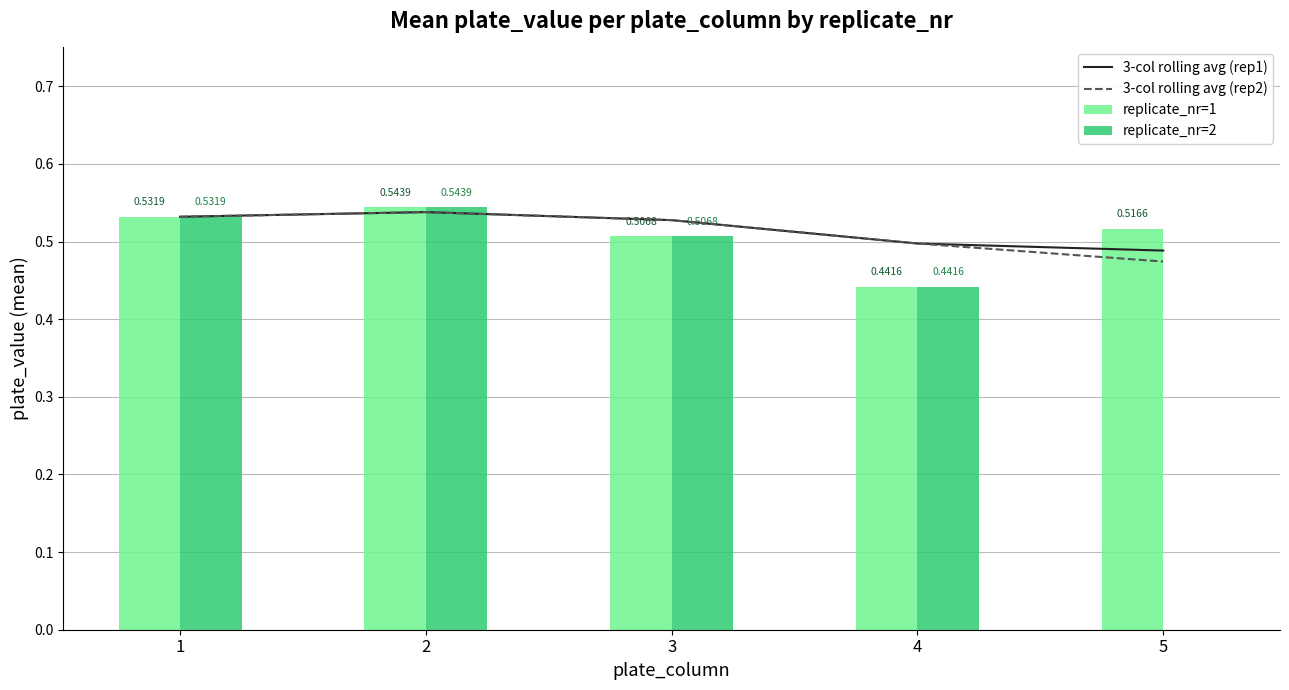

How many positive values does the replicate_nr=2 series have?

4